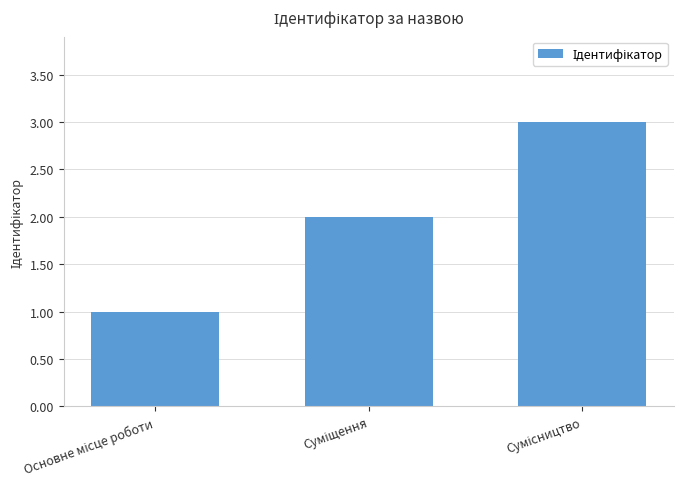

What is the sum of all values?

6